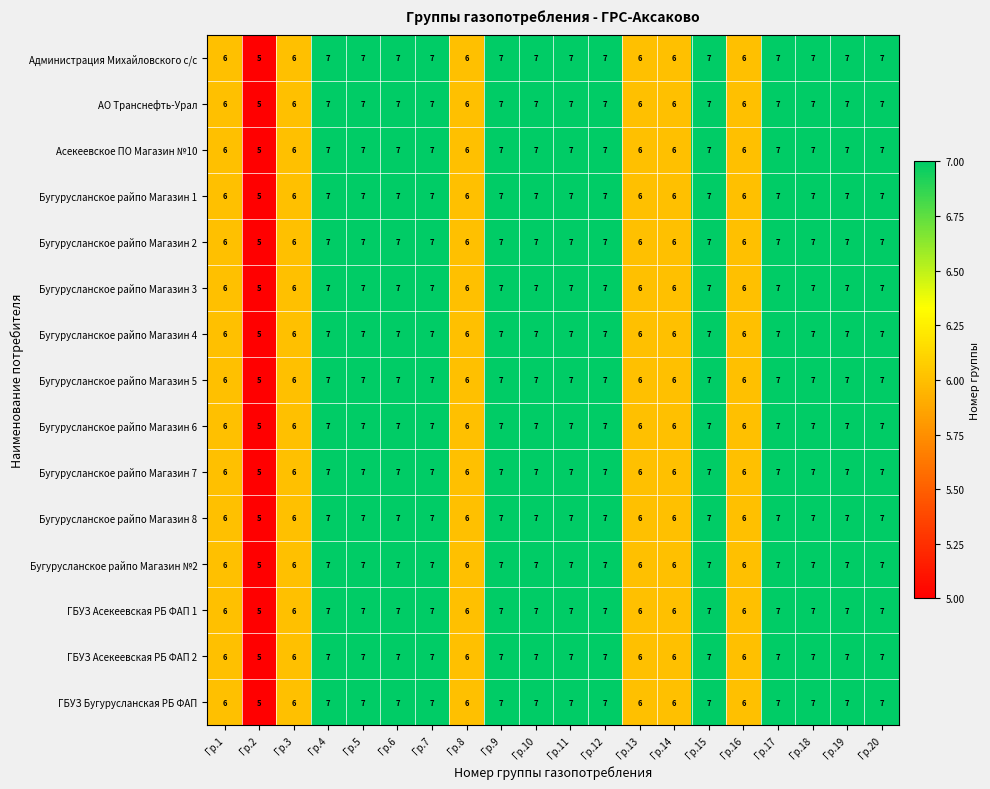

Count the ГБУЗ Асекеевская РБ ФАП 1 values in the range 6 to 7.

19